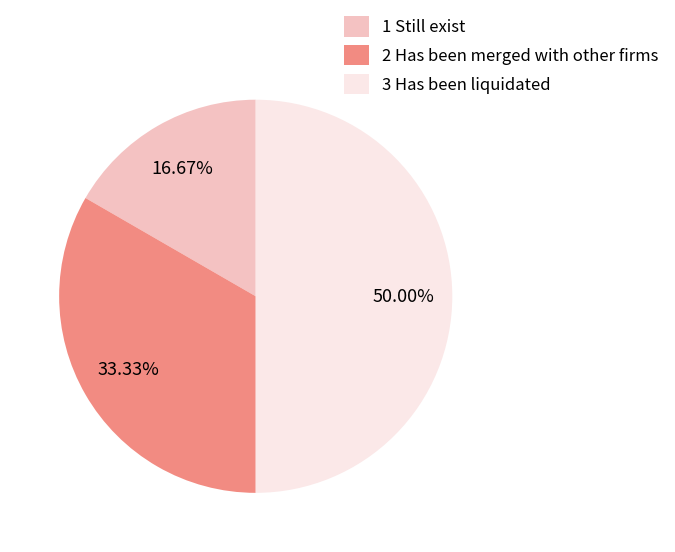

True or false: 2 Has been merged with other firms accounts for 28% of the total.

False